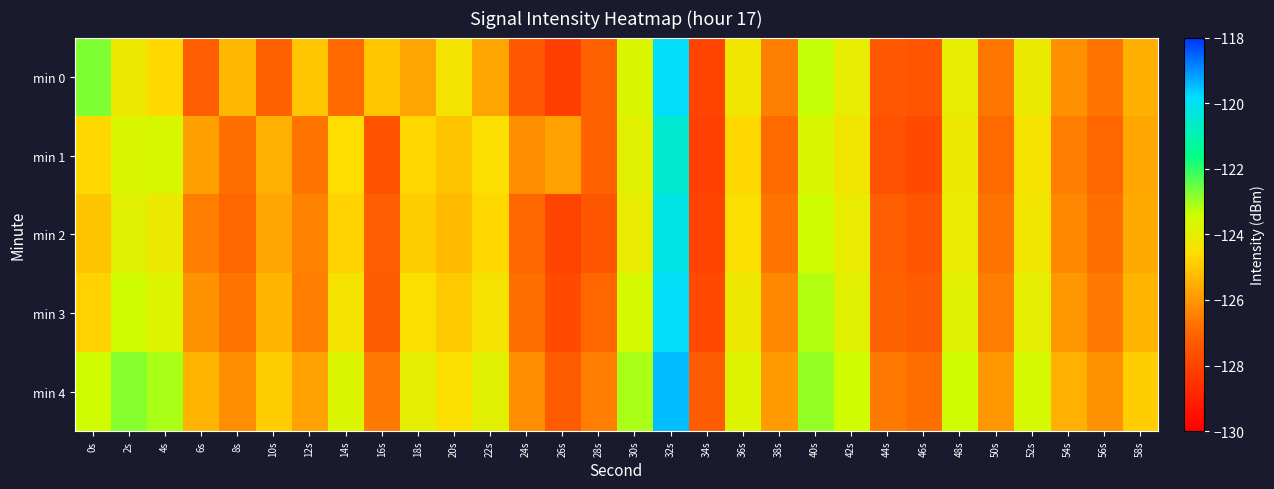

Reading left to right, what are all the values shown in this chart?

min 0: 0s=-122.7	2s=-124.2	4s=-124.7	6s=-127.2	8s=-125.3	10s=-127.1	12s=-125.1	14s=-126.9	16s=-125.0	18s=-125.7	20s=-124.4	22s=-125.7	24s=-127.4	26s=-128.1	28s=-127.1	30s=-123.7	32s=-119.9	34s=-128.0	36s=-124.3	38s=-126.5	40s=-123.3	42s=-124.0	44s=-127.4	46s=-127.5	48s=-124.0	50s=-126.6	52s=-124.1	54s=-126.1	56s=-126.7	58s=-125.5
min 1: 0s=-124.7	2s=-123.7	4s=-123.7	6s=-125.8	8s=-126.8	10s=-125.5	12s=-126.7	14s=-124.6	16s=-127.5	18s=-124.7	20s=-125.1	22s=-124.5	24s=-126.2	26s=-125.8	28s=-127.1	30s=-123.9	32s=-120.5	34s=-128.1	36s=-124.7	38s=-126.9	40s=-123.7	42s=-124.3	44s=-127.6	46s=-127.8	48s=-124.2	50s=-126.9	52s=-124.4	54s=-126.5	56s=-127.0	58s=-125.7
min 2: 0s=-125.1	2s=-123.9	4s=-124.2	6s=-126.5	8s=-127.0	10s=-125.7	12s=-126.4	14s=-124.8	16s=-127.2	18s=-124.9	20s=-125.3	22s=-124.7	24s=-127.0	26s=-128.0	28s=-127.4	30s=-124.1	32s=-120.2	34s=-128.0	36s=-124.5	38s=-126.7	40s=-123.5	42s=-124.1	44s=-127.2	46s=-127.5	48s=-124.1	50s=-126.7	52s=-124.3	54s=-126.3	56s=-126.8	58s=-125.6
min 3: 0s=-124.8	2s=-123.5	4s=-123.8	6s=-126.1	8s=-126.7	10s=-125.4	12s=-126.5	14s=-124.4	16s=-127.3	18s=-124.5	20s=-125.0	22s=-124.4	24s=-126.8	26s=-127.8	28s=-127.0	30s=-123.6	32s=-119.9	34s=-127.8	36s=-124.2	38s=-126.3	40s=-123.2	42s=-123.9	44s=-127.1	46s=-127.3	48s=-123.9	50s=-126.5	52s=-124.0	54s=-126.0	56s=-126.6	58s=-125.4
min 4: 0s=-123.5	2s=-122.8	4s=-123.1	6s=-125.4	8s=-126.2	10s=-124.9	12s=-125.8	14s=-123.7	16s=-126.6	18s=-124.0	20s=-124.5	22s=-123.9	24s=-126.2	26s=-127.3	28s=-126.5	30s=-123.1	32s=-119.5	34s=-127.3	36s=-123.8	38s=-125.9	40s=-122.9	42s=-123.5	44s=-126.6	46s=-126.8	48s=-123.5	50s=-126.0	52s=-123.6	54s=-125.5	56s=-126.1	58s=-124.9